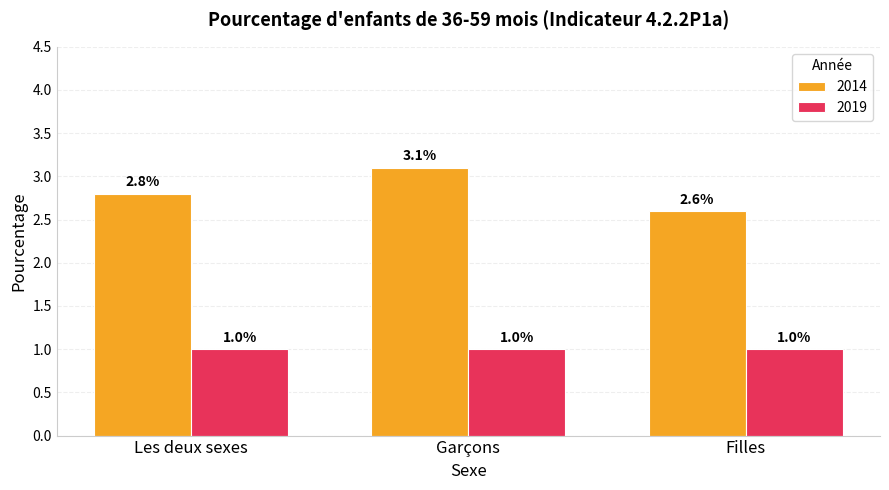

What is the minimum value shown in the chart?

1.0